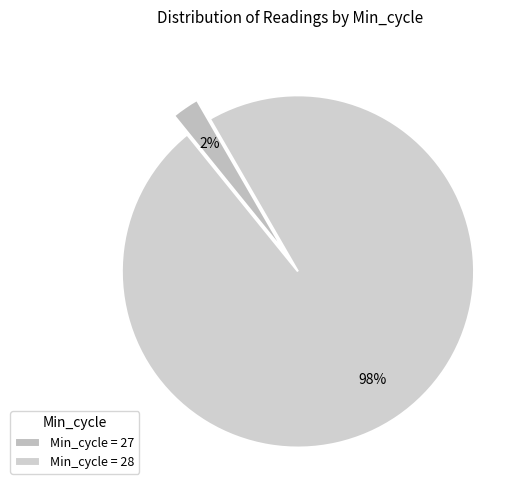

Is there any slice that represents more than half of the pie?

Yes